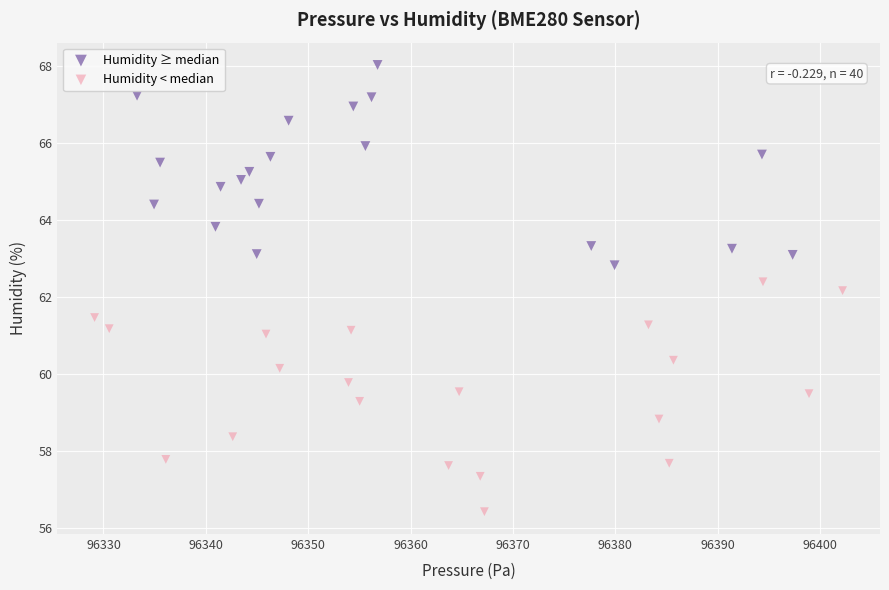

Which series reaches the maximum Y coordinate?

Humidity ≥ median